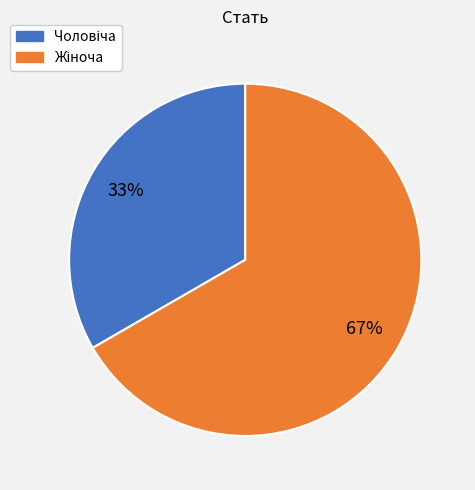

Does any single category account for the majority?

Yes